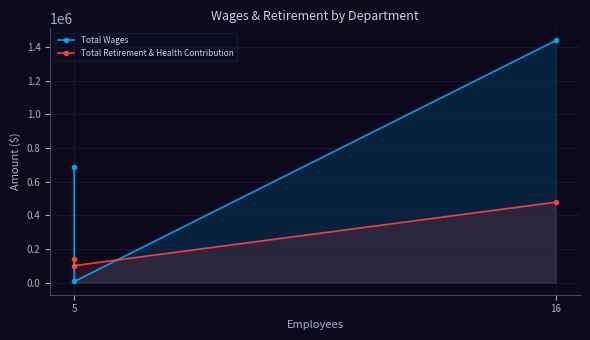

Rank the series by their average value, from lowest to highest.

Total Retirement & Health Contribution, Total Wages